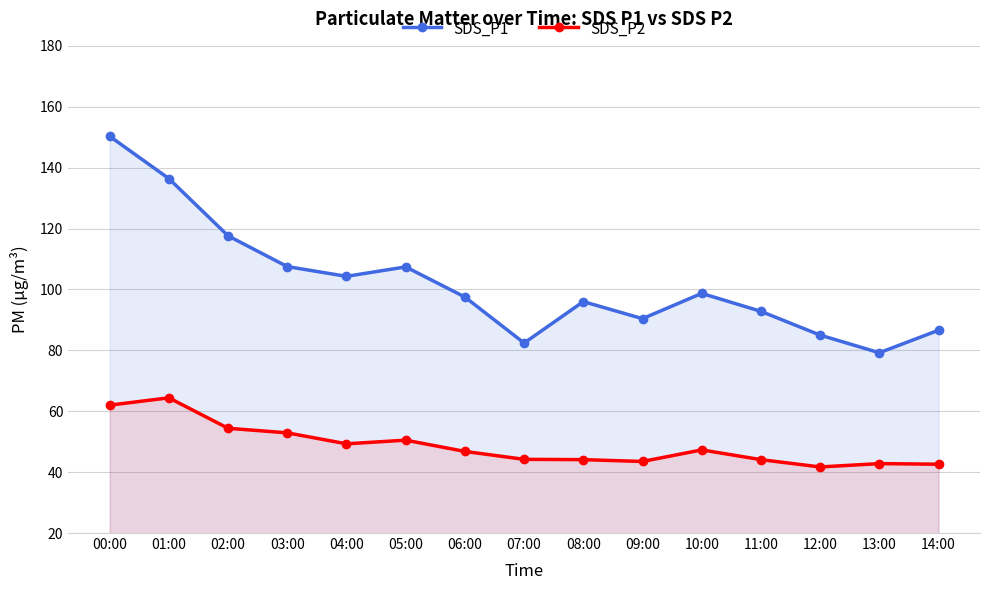

At which label does SDS_P2 first exceed 46?

00:00